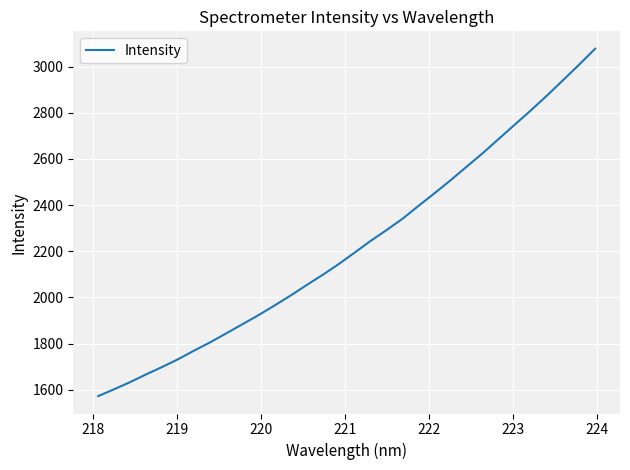

What is the difference between the maximum and minimum values?

1505.2